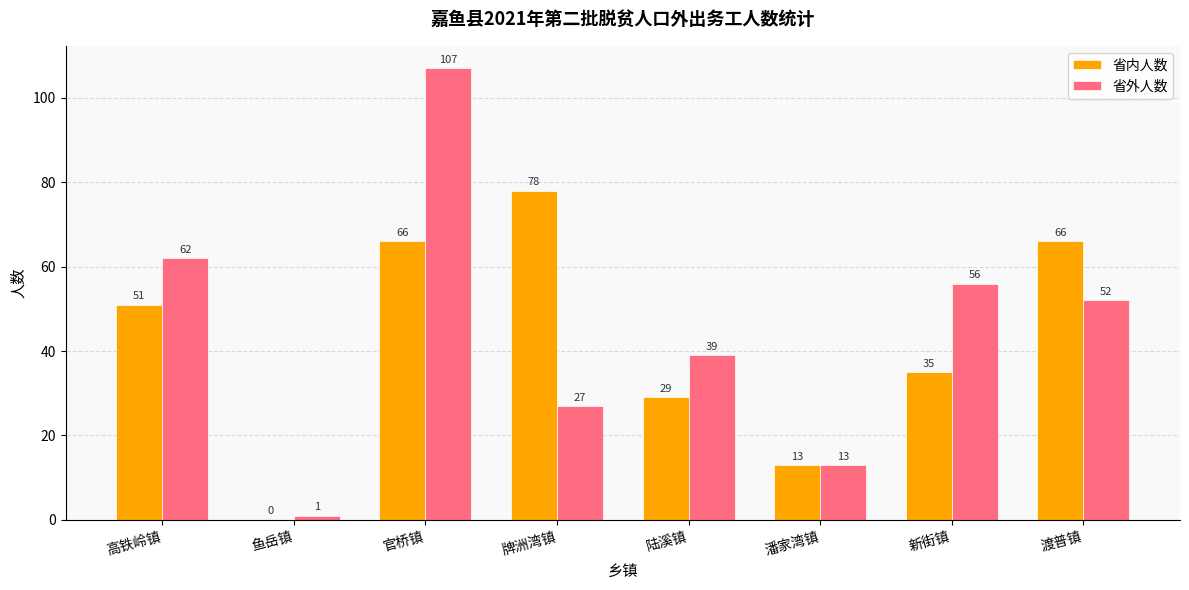

At which label does 省外人数 reach its peak?

官桥镇